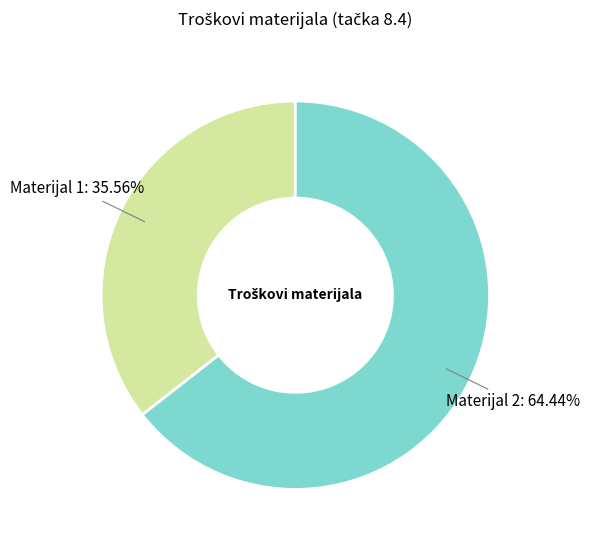

What percentage is NOT represented by Materijal 1?

64.4%